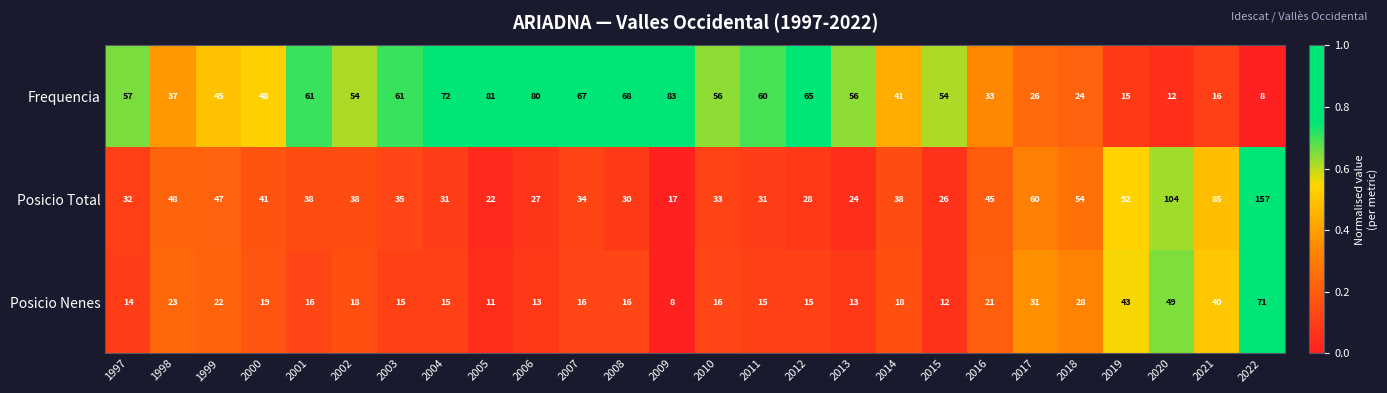

What is the minimum value for Posicio Total?

17